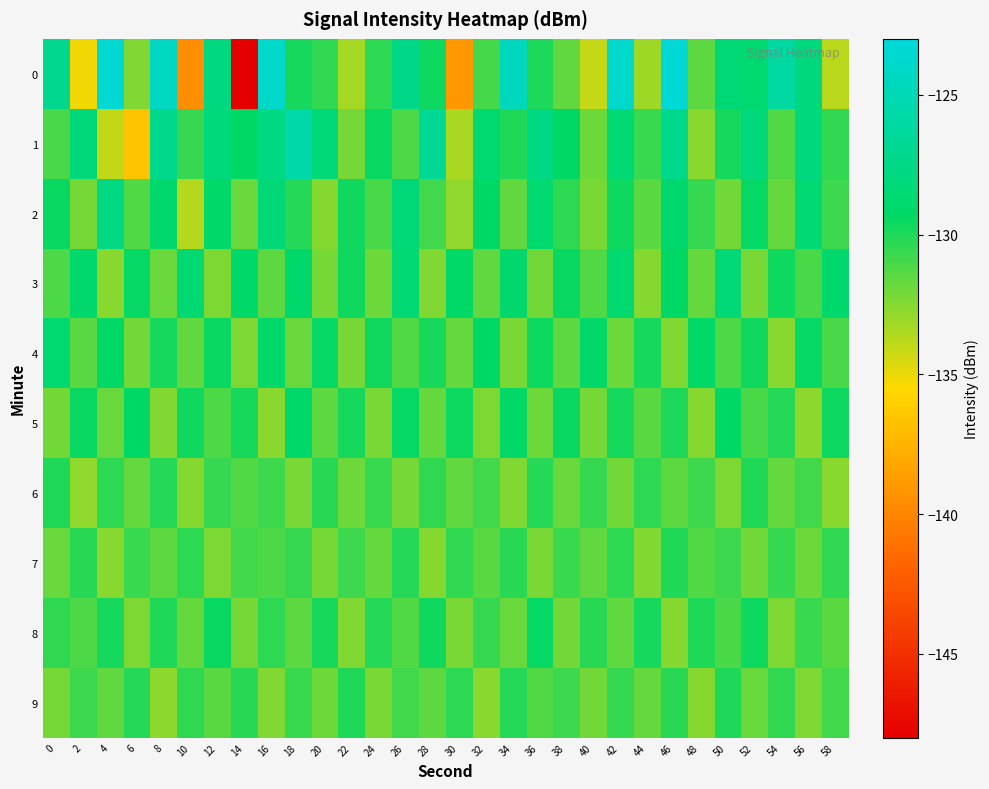

Reading left to right, extract all data points from this chart.

0: 0=-126.9	2=-135.2	4=-123.5	6=-132.4	8=-124.2	10=-139.6	12=-127.8	14=-148.0	16=-123.8	18=-129.7	20=-130.5	22=-133.3	24=-130.4	26=-127.4	28=-129.6	30=-139.0	32=-131.0	34=-124.5	36=-130.0	38=-131.6	40=-134.1	42=-123.7	44=-133.1	46=-123.1	48=-131.6	50=-128.5	52=-128.7	54=-126.0	56=-127.9	58=-133.8
1: 0=-131.0	2=-128.2	4=-134.0	6=-136.6	8=-127.3	10=-130.6	12=-128.0	14=-129.3	16=-127.8	18=-125.6	20=-128.3	22=-132.1	24=-129.5	26=-131.2	28=-126.8	30=-133.4	32=-128.7	34=-130.1	36=-127.6	38=-129.3	40=-131.9	42=-128.5	44=-130.7	46=-127.2	48=-132.6	50=-129.8	52=-128.1	54=-131.3	56=-127.9	58=-130.5
2: 0=-129.5	2=-132.1	4=-127.6	6=-131.3	8=-128.9	10=-133.7	12=-129.1	14=-131.8	16=-128.4	18=-130.2	20=-132.5	22=-129.7	24=-131.1	26=-128.3	28=-130.9	30=-132.8	32=-129.3	34=-131.6	36=-128.7	38=-130.4	40=-132.2	42=-129.6	44=-131.4	46=-128.8	48=-130.6	50=-132.0	52=-129.4	54=-131.7	56=-128.5	58=-130.8
3: 0=-131.2	2=-128.8	4=-132.6	6=-129.4	8=-131.8	10=-128.6	12=-132.3	14=-129.1	16=-131.5	18=-128.9	20=-132.1	22=-129.7	24=-131.9	26=-128.5	28=-132.4	30=-129.2	32=-131.6	34=-128.8	36=-132.0	38=-129.5	40=-131.3	42=-128.7	44=-132.5	46=-129.3	48=-131.7	50=-128.4	52=-132.2	54=-129.6	56=-131.1	58=-128.9
4: 0=-128.7	2=-131.4	4=-129.2	6=-132.0	8=-129.8	10=-131.6	12=-129.5	14=-132.3	16=-129.1	18=-131.8	20=-129.4	22=-132.1	24=-129.7	26=-131.3	28=-129.9	30=-131.7	32=-129.3	34=-132.2	36=-129.6	38=-131.5	40=-129.0	42=-131.9	44=-129.8	46=-132.4	48=-129.2	50=-131.2	52=-129.7	54=-132.6	56=-129.4	58=-131.1
5: 0=-132.0	2=-129.5	4=-131.8	6=-129.3	8=-132.4	10=-129.7	12=-131.2	14=-129.9	16=-132.6	18=-129.1	20=-131.5	22=-129.8	24=-132.2	26=-129.4	28=-131.7	30=-129.6	32=-132.3	34=-129.2	36=-131.9	38=-129.5	40=-132.1	42=-129.8	44=-131.4	46=-130.0	48=-132.5	50=-129.3	52=-131.1	54=-130.2	56=-132.7	58=-129.6
6: 0=-130.1	2=-132.8	4=-130.4	6=-131.7	8=-130.2	10=-132.5	12=-130.6	14=-131.3	16=-130.8	18=-132.2	20=-130.3	22=-131.9	24=-130.7	26=-132.1	28=-130.5	30=-131.6	32=-130.9	34=-132.4	36=-130.2	38=-131.8	40=-130.6	42=-132.0	44=-130.4	46=-131.5	48=-130.8	50=-132.3	52=-130.1	54=-131.7	56=-130.9	58=-132.6
7: 0=-131.8	2=-130.3	4=-132.6	6=-130.7	8=-131.5	10=-130.4	12=-132.3	14=-130.9	16=-131.2	18=-130.6	20=-132.1	22=-130.8	24=-131.7	26=-130.2	28=-132.5	30=-130.5	32=-131.4	34=-130.3	36=-132.2	38=-130.7	40=-131.6	42=-130.4	44=-132.4	46=-130.1	48=-131.3	50=-130.8	52=-132.0	54=-130.6	56=-131.9	58=-130.5
8: 0=-130.5	2=-131.2	4=-129.8	6=-132.3	8=-130.1	10=-131.7	12=-129.5	14=-132.1	16=-130.4	18=-131.5	20=-129.9	22=-132.4	24=-130.2	26=-131.3	28=-129.7	30=-132.2	32=-130.6	34=-131.8	36=-129.4	38=-132.0	40=-130.3	42=-131.6	44=-129.8	46=-132.5	48=-130.1	50=-131.1	52=-129.6	54=-132.3	56=-130.7	58=-131.4
9: 0=-132.1	2=-130.8	4=-131.6	6=-130.2	8=-132.7	10=-130.5	12=-131.4	14=-130.3	16=-132.4	18=-130.7	20=-131.9	22=-130.1	24=-132.2	26=-130.9	28=-131.5	30=-130.4	32=-132.6	34=-130.2	36=-131.3	38=-130.8	40=-132.0	42=-130.6	44=-131.7	46=-130.3	48=-132.5	50=-130.1	52=-131.8	54=-130.5	56=-132.3	58=-130.9